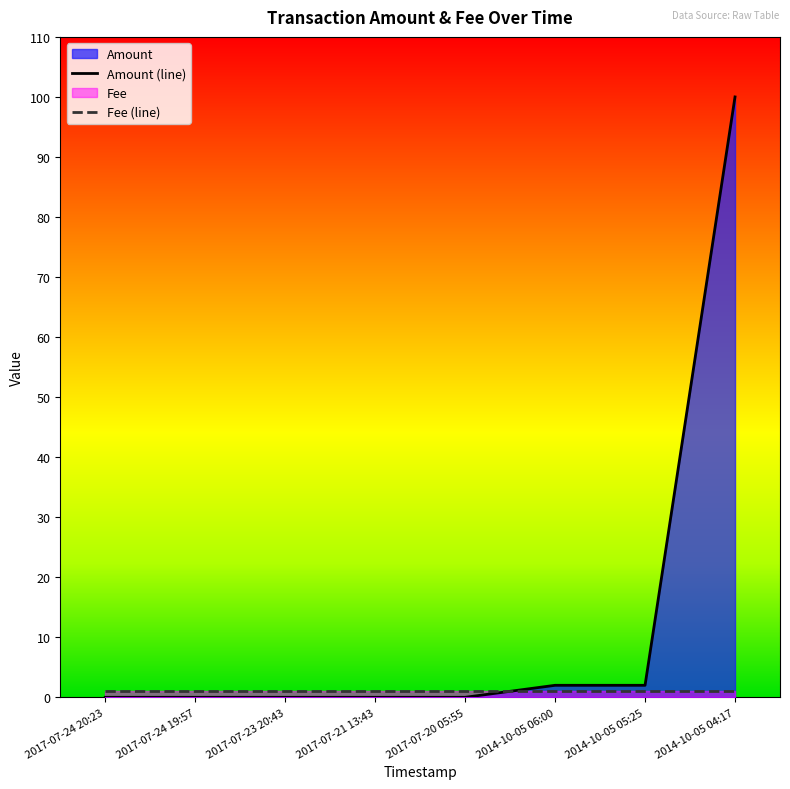

What is the sum of the Amount (line) values at 2014-10-05 05:25 and 2017-07-24 20:23?

2